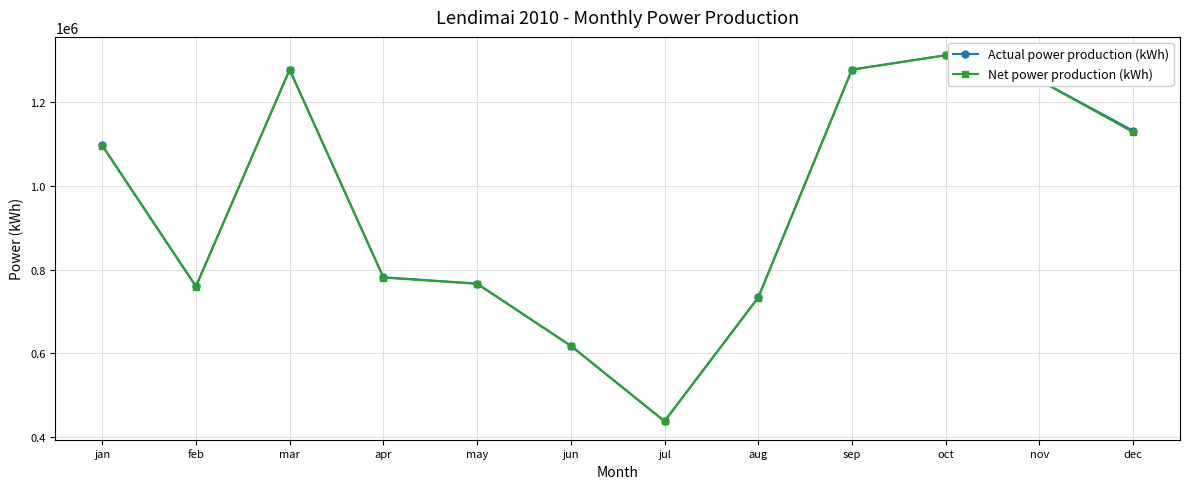

Which series has the largest range (max minus min)?

Net power production (kWh)